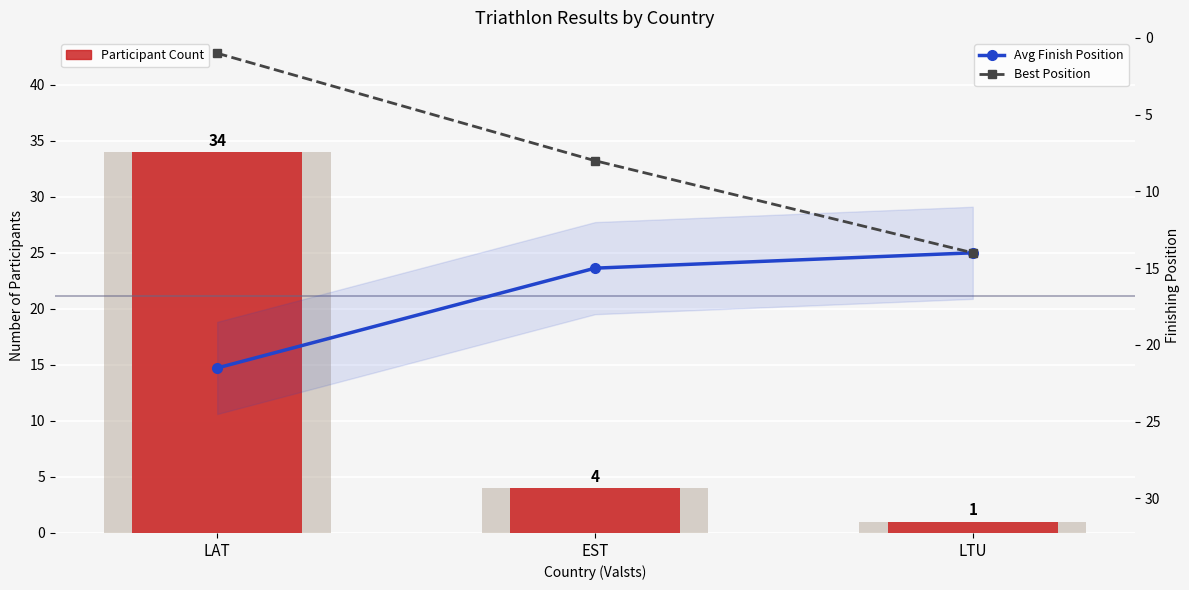

Reading left to right, transcribe all the data shown in this chart.

Participant Count: LAT=34.0	EST=4.0	LTU=1.0
Avg Finish Position: LAT=21.5	EST=15.0	LTU=14.0
Best Position: LAT=1.0	EST=8.0	LTU=14.0